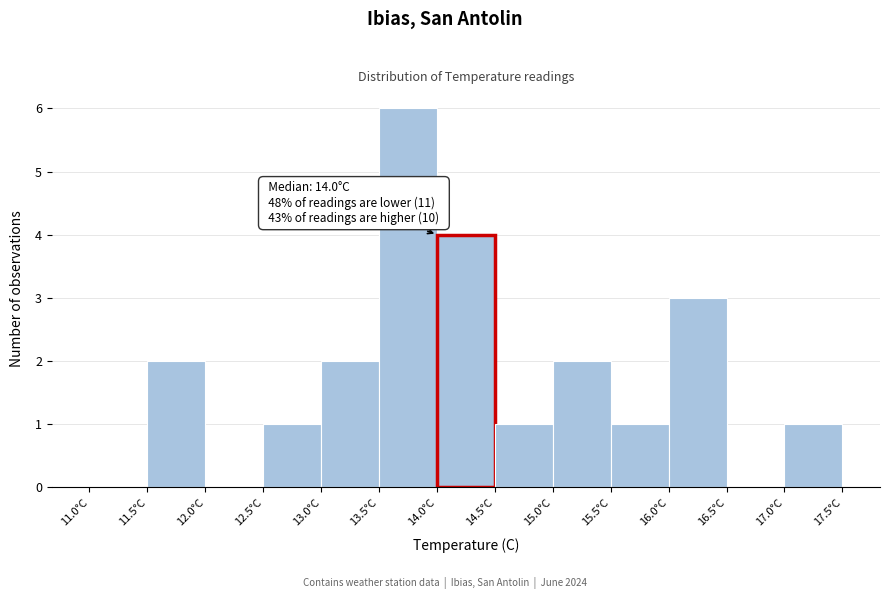

Over which range of the x-axis is the bar tallest?

13.5 to 14.0